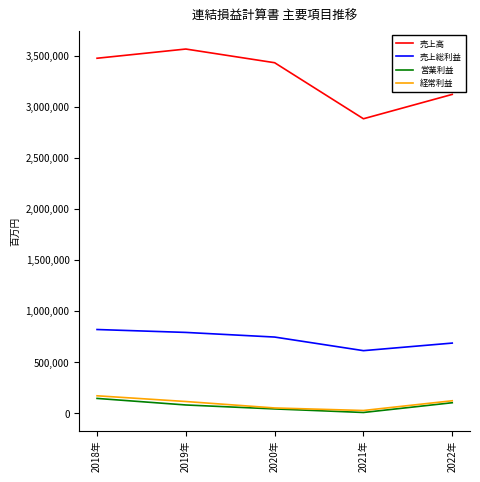

Which series has the largest total across all categories?

売上高